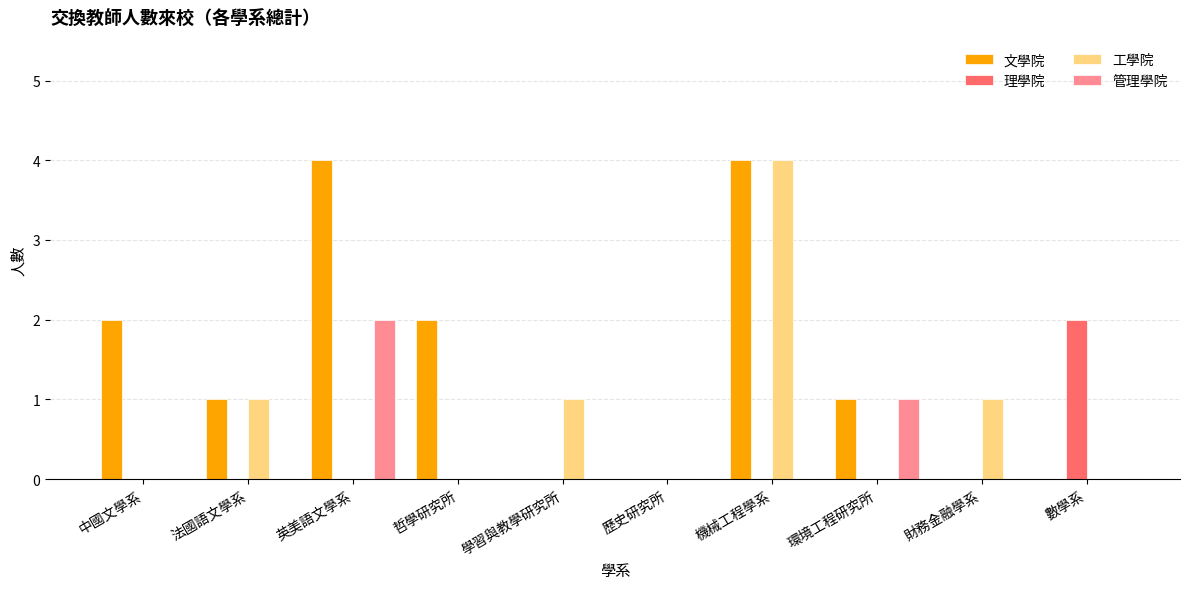

Which series changed the most between 哲學研究所 and 財務金融學系?

文學院